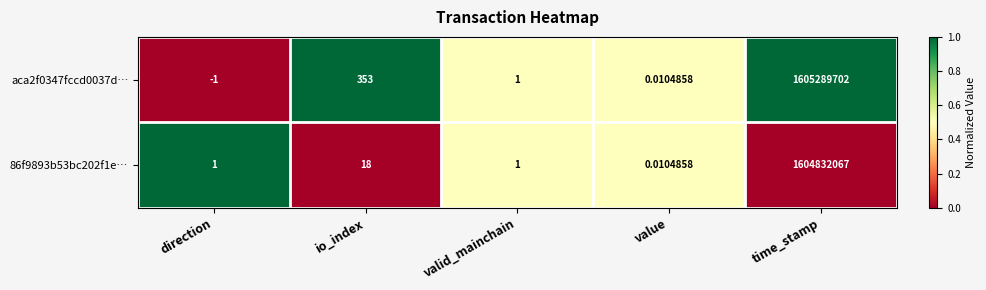

At which label is aca2f0347fccd0037d… closest to 802644850?

io_index